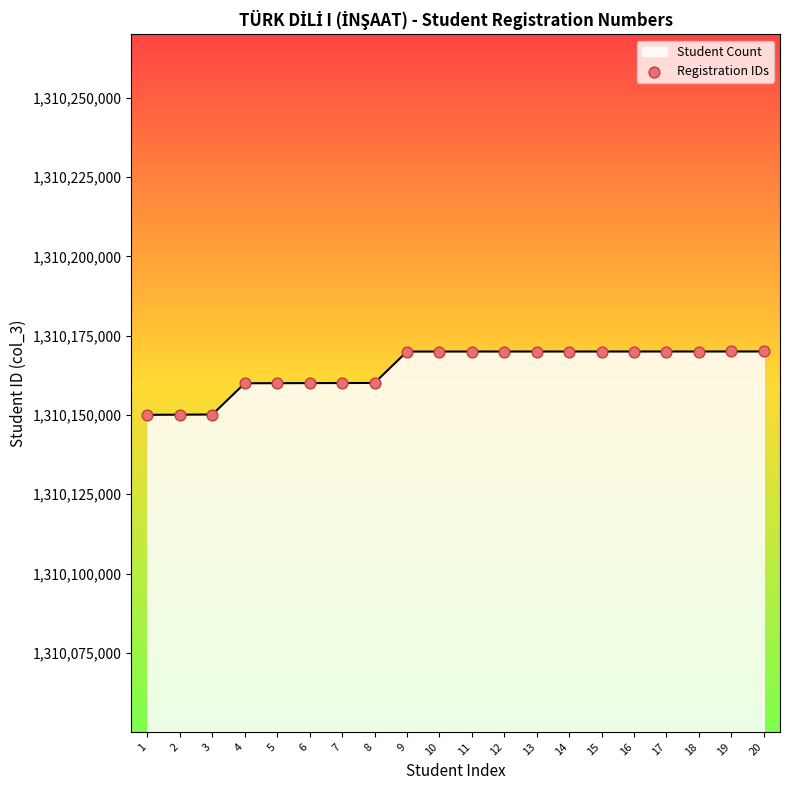

What is the change in value from 8 to 11?

+9905